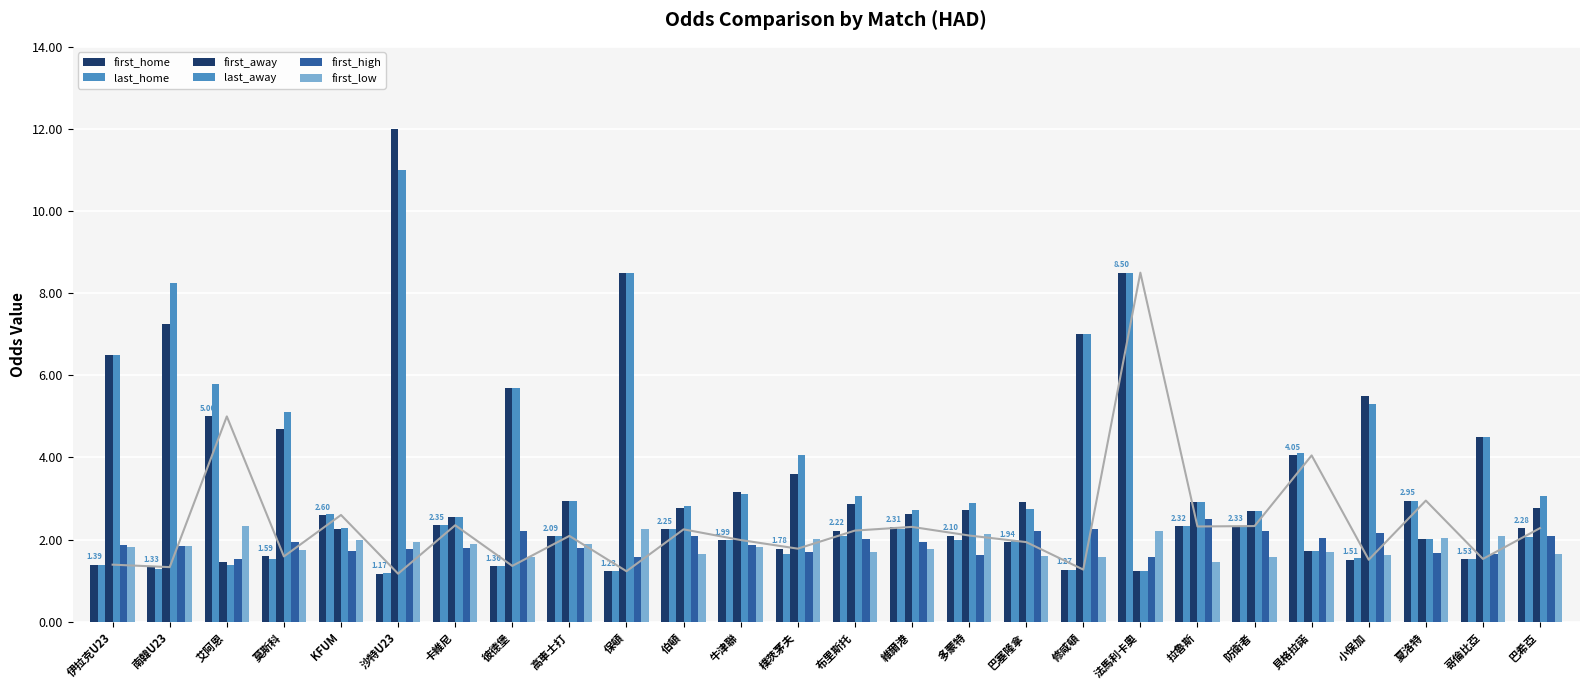

How many groups of bars are there?

26